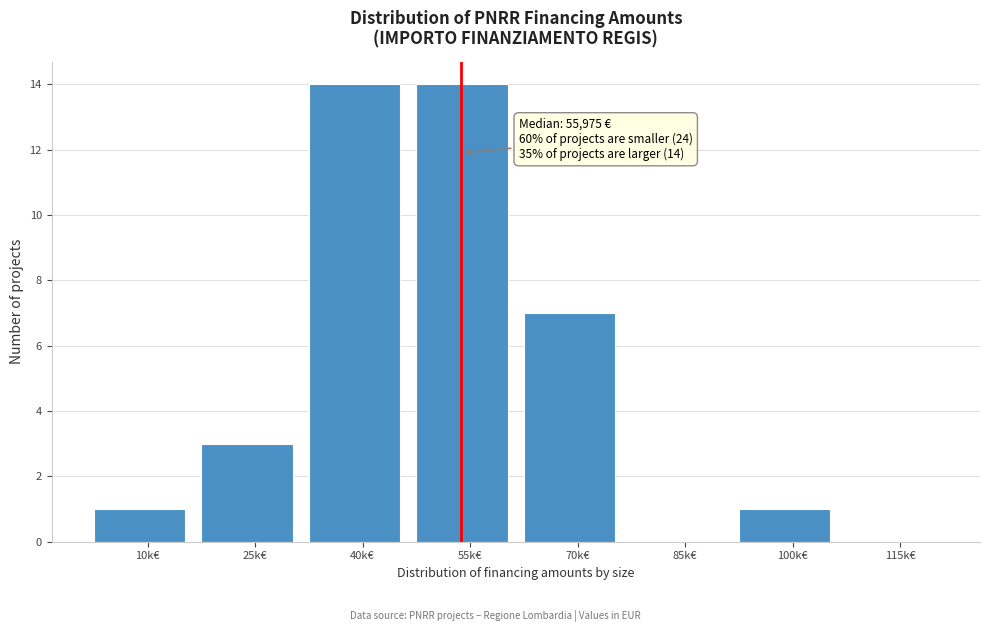

Reading right to left, transcribe all the data shown in this chart.

115k€=0	100k€=1	85k€=0	70k€=7	55k€=14	40k€=14	25k€=3	10k€=1